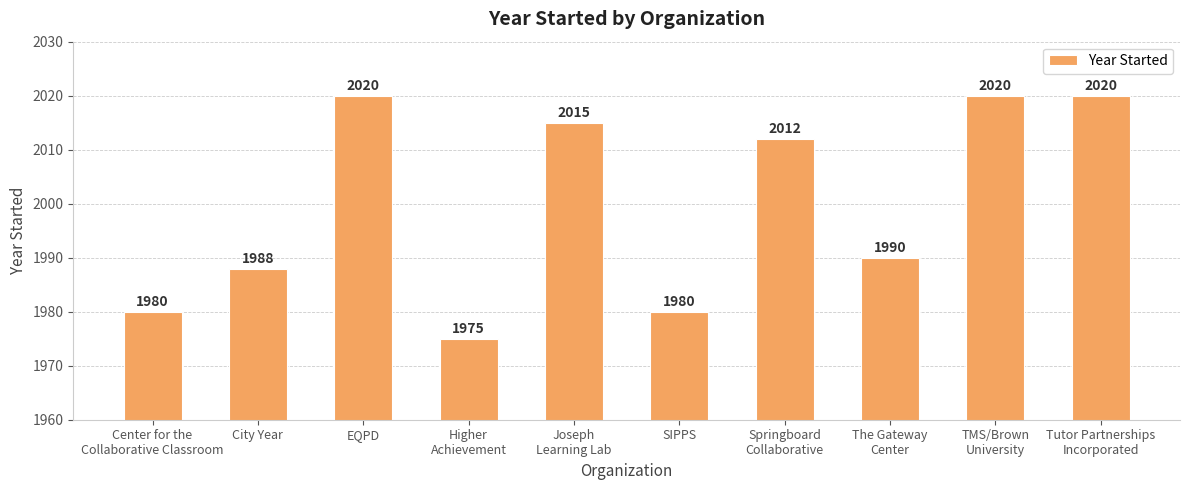

What is the difference between the values at Tutor Partnerships
Incorporated and Center for the
Collaborative Classroom?

40